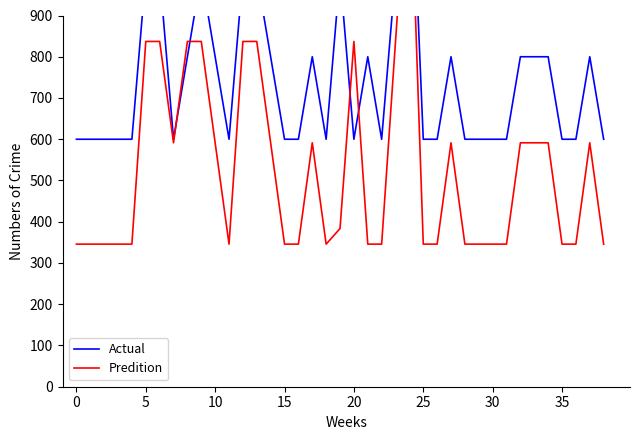

How many times do Predition and Actual cross each other?

4